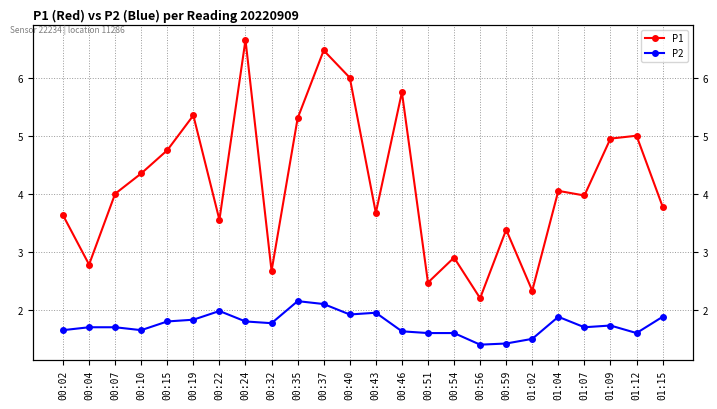

At which category does P1 reach its first local valley?

00:04